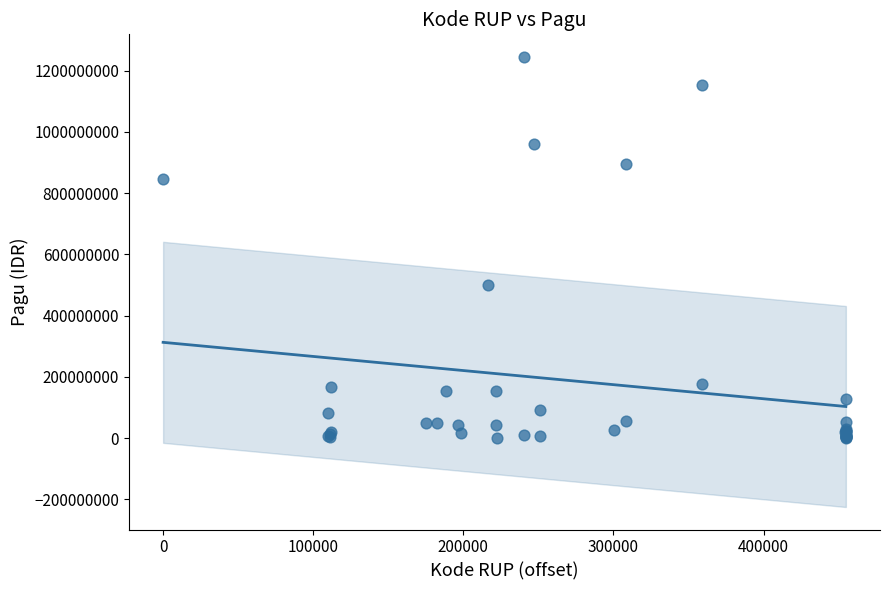

What Y value in the scatter plot is closest to 622840000?

499932000